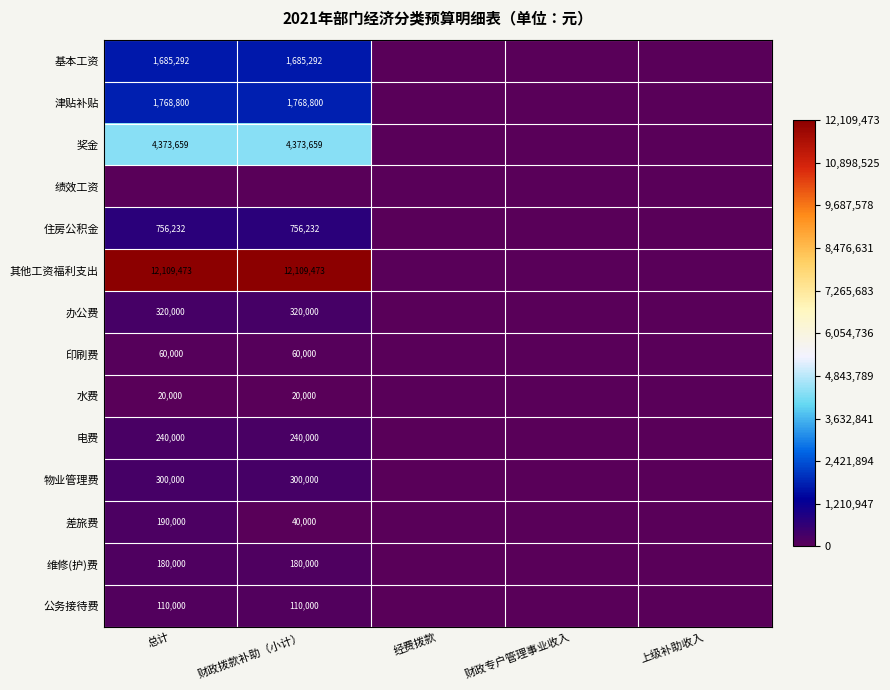

How many categories are shown in the chart?

5